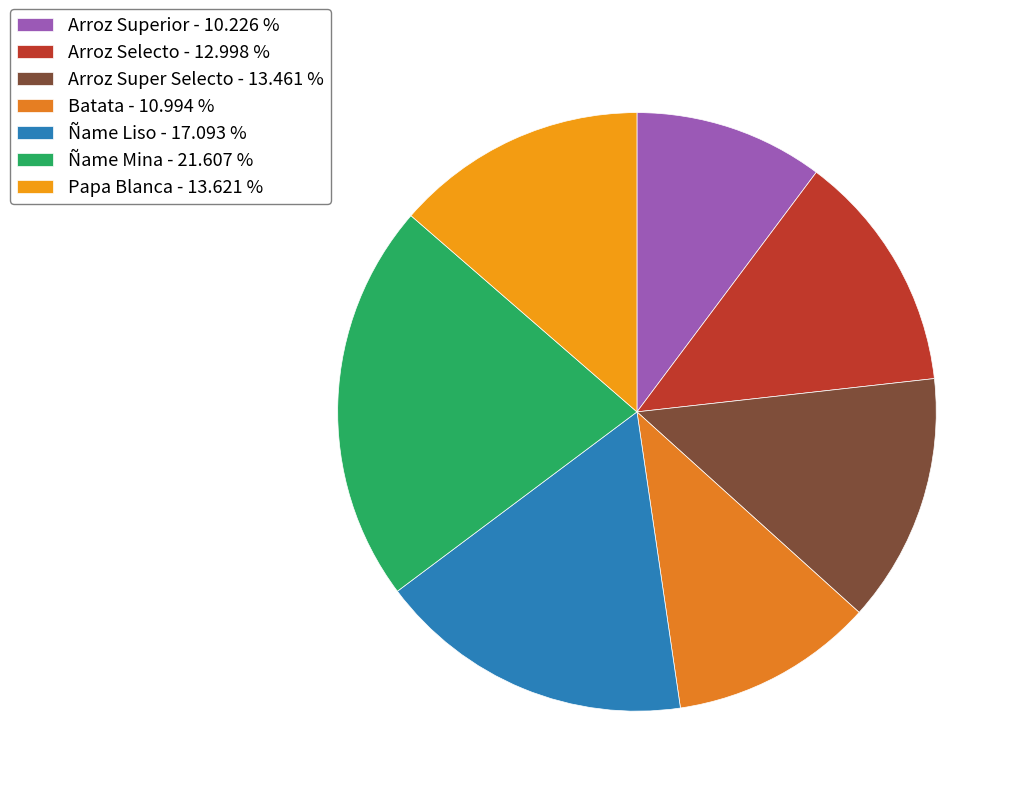

Which slice is the smallest?

Arroz Superior